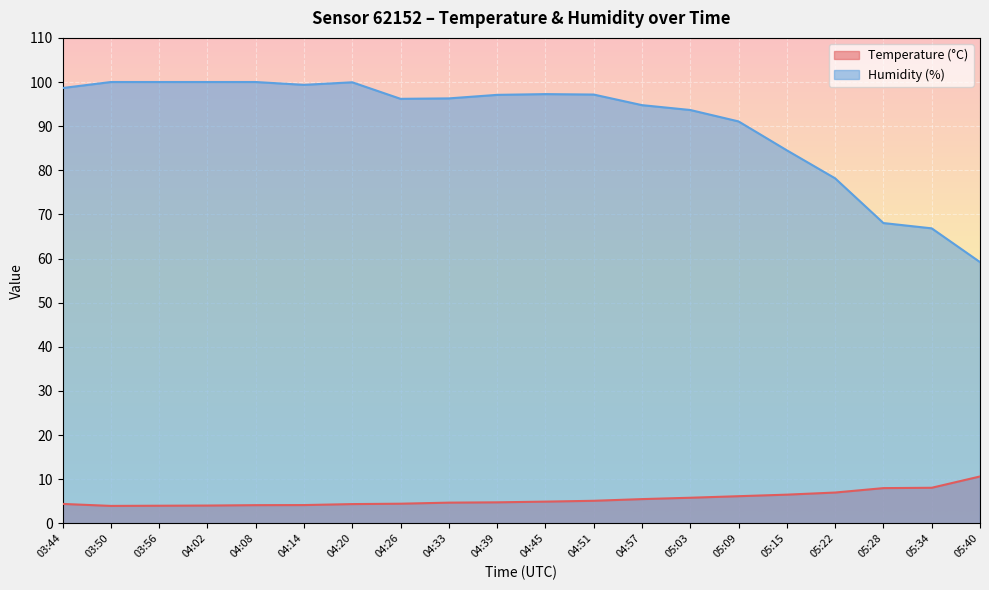

Reading left to right, list all the values displayed in this chart.

Temperature (°C): 03:44=4.4	03:50=3.9	03:56=4.0	04:02=4.0	04:08=4.1	04:14=4.1	04:20=4.3	04:26=4.4	04:33=4.7	04:39=4.8	04:45=4.9	04:51=5.1	04:57=5.5	05:03=5.8	05:09=6.1	05:15=6.5	05:22=7.0	05:28=8.0	05:34=8.1	05:40=10.6
Humidity (%): 03:44=98.6	03:50=100.0	03:56=100.0	04:02=100.0	04:08=100.0	04:14=99.4	04:20=99.9	04:26=96.2	04:33=96.3	04:39=97.1	04:45=97.3	04:51=97.2	04:57=94.8	05:03=93.7	05:09=91.1	05:15=84.5	05:22=78.2	05:28=68.0	05:34=66.8	05:40=59.2